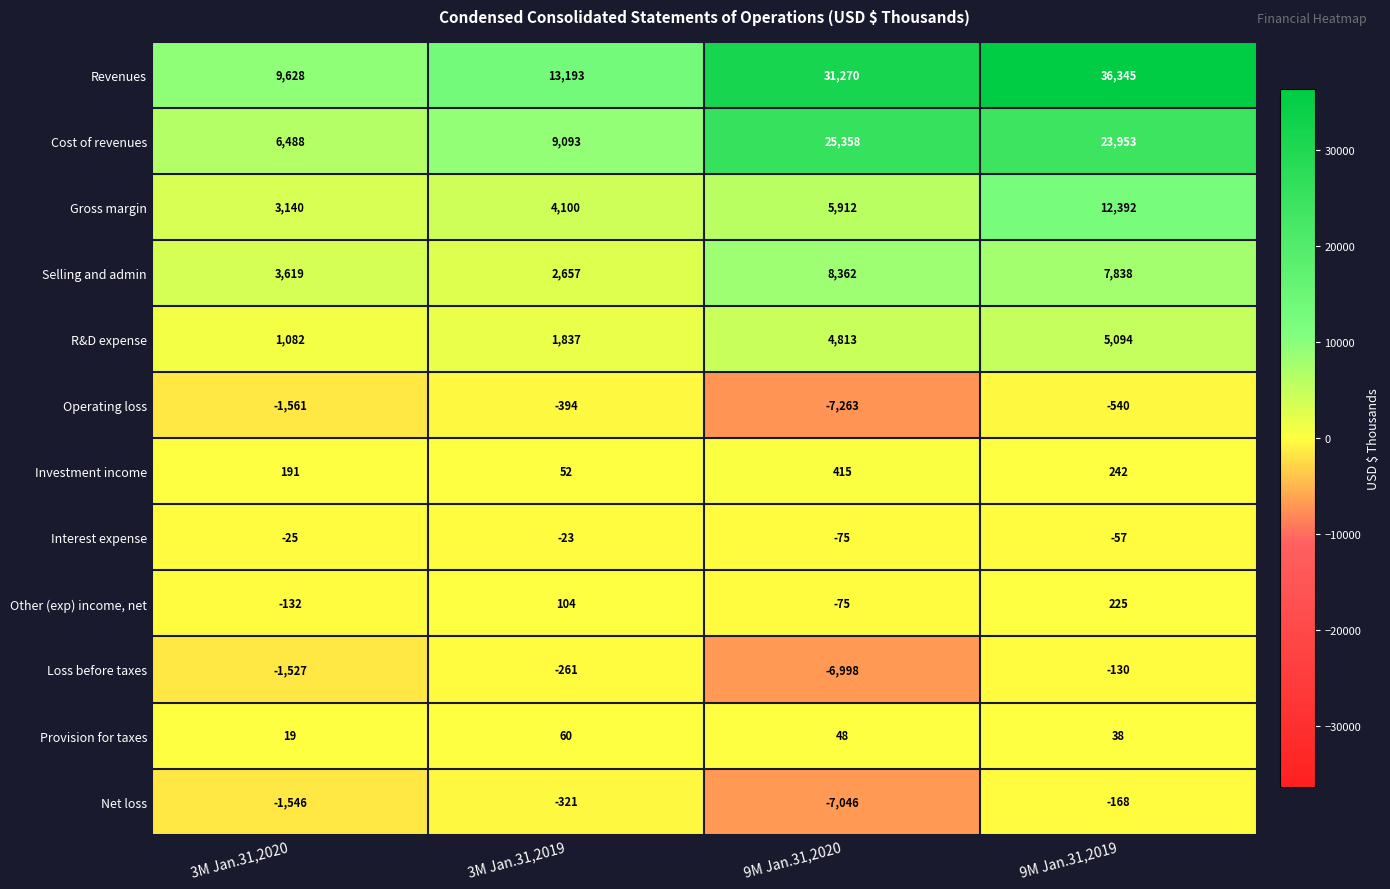

Which series has the largest total across all categories?

Revenues